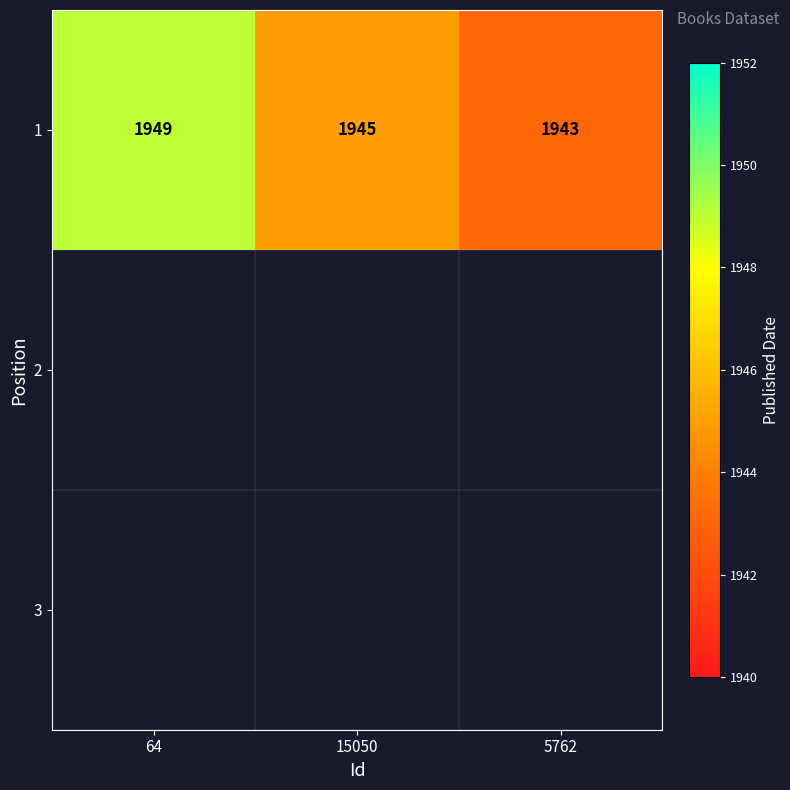

What is the change in value from 15050 to 5762?

-2